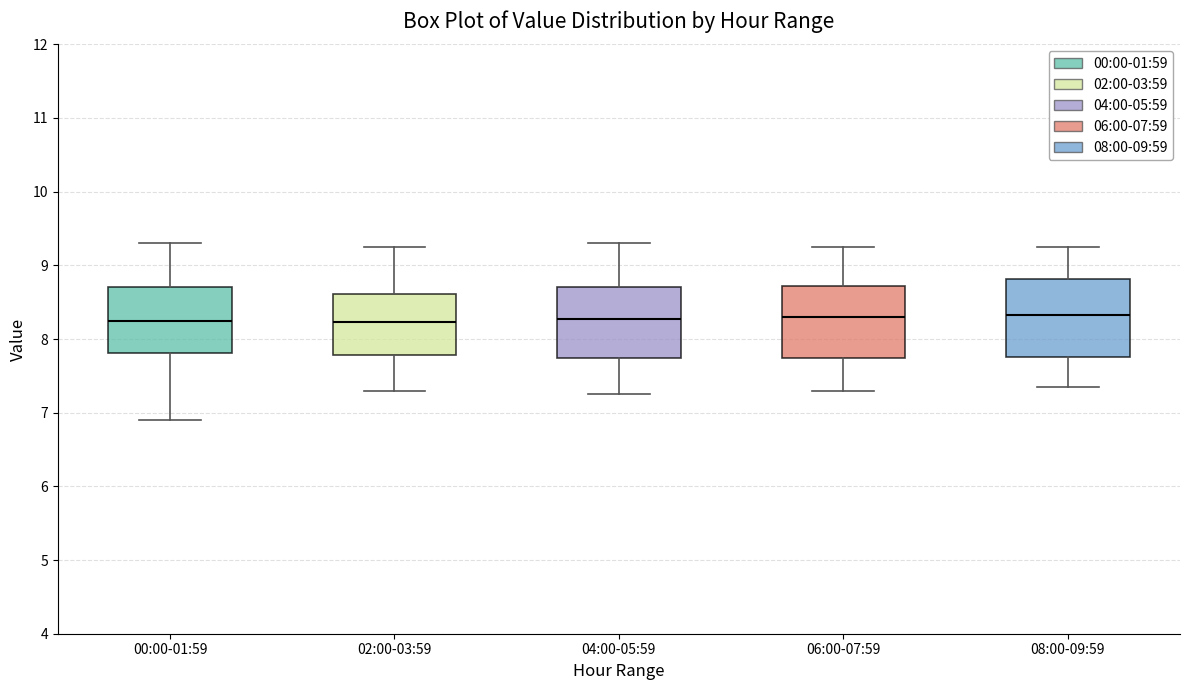

Reading left to right, transcribe this box plot: for each box, give where its median line is, the range the box spans, and where its two whiskers end, as read against the y-axis. The values are not printed on the chart, so give them approximately, as read against the axis.

00:00-01:59: median 8.2, box 7.8 to 8.7, whiskers 6.9 to 9.3
02:00-03:59: median 8.2, box 7.8 to 8.6, whiskers 7.3 to 9.3
04:00-05:59: median 8.3, box 7.7 to 8.7, whiskers 7.3 to 9.3
06:00-07:59: median 8.3, box 7.7 to 8.7, whiskers 7.3 to 9.3
08:00-09:59: median 8.3, box 7.8 to 8.8, whiskers 7.4 to 9.3